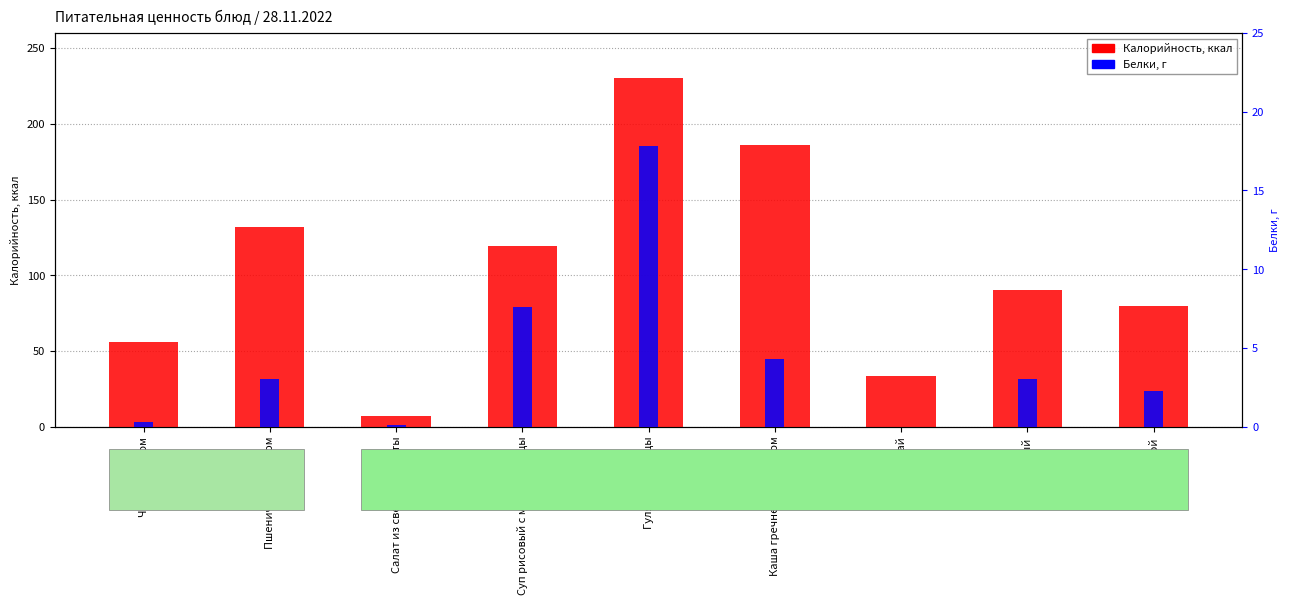

What is the maximum value for Белки?

17.8